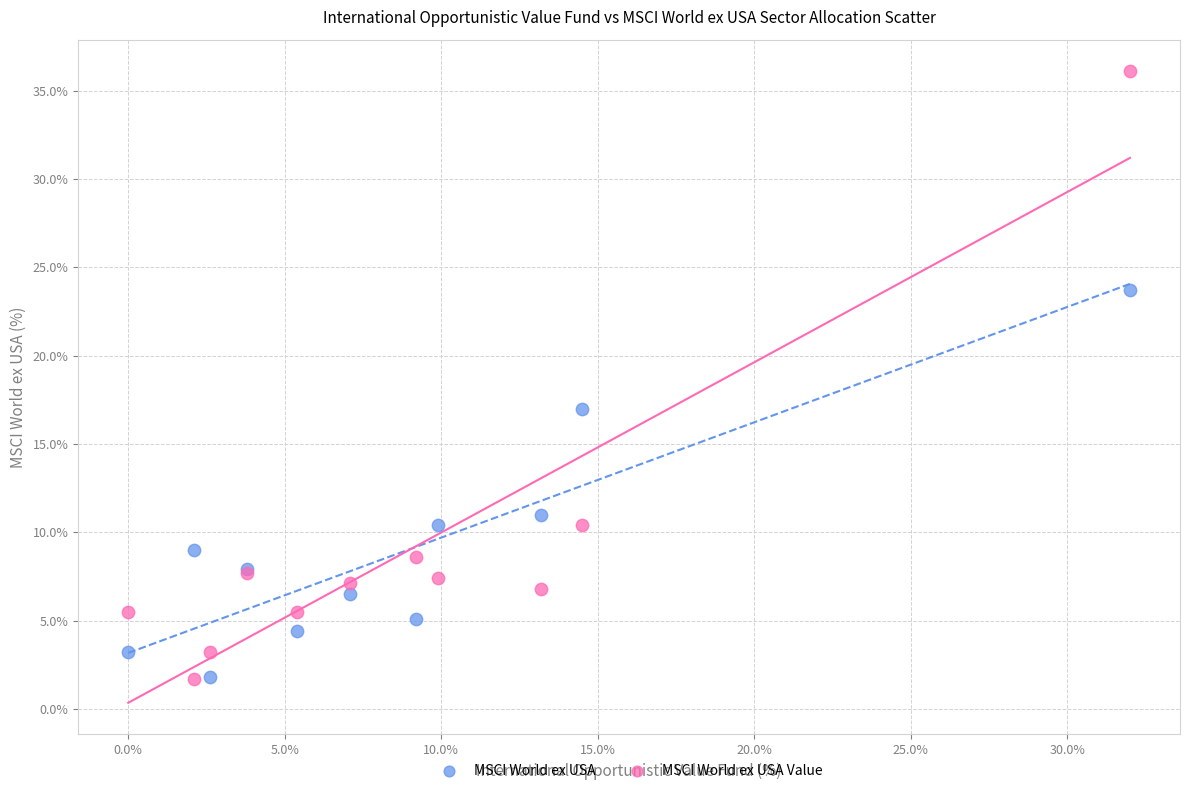

Which series contains the highest Y value?

MSCI World ex USA Value